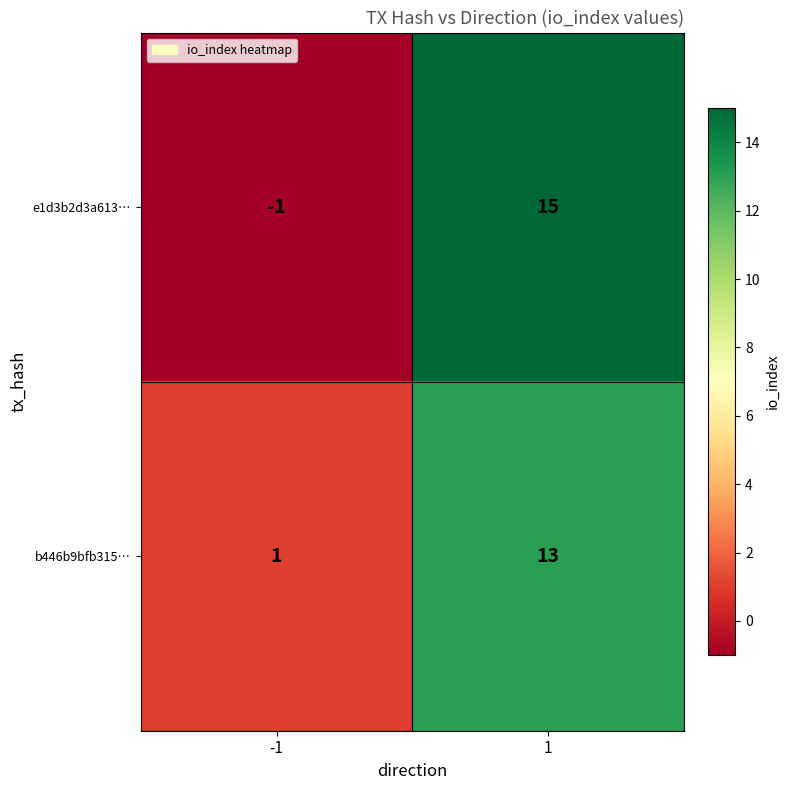

Reading right to left, extract all data points from this chart.

e1d3b2d3a613…: 1=15	-1=-1
b446b9bfb315…: 1=13	-1=1